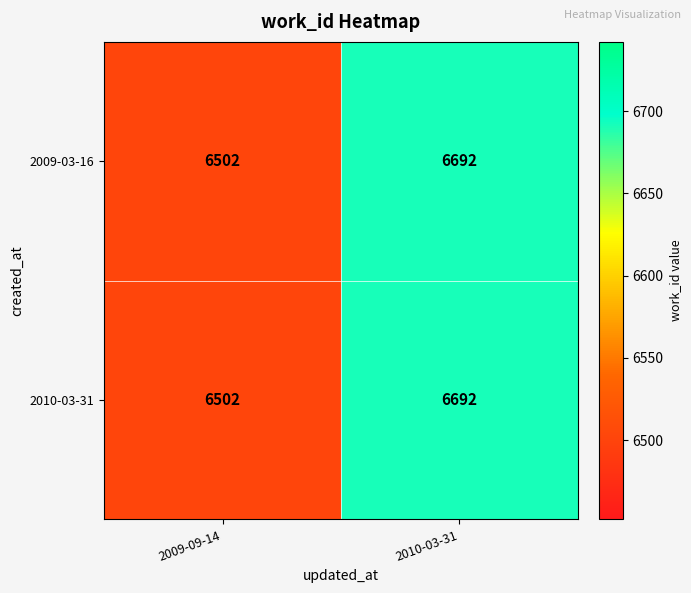

Reading left to right, list all the values displayed in this chart.

2009-03-16: 6502	6692
2010-03-31: 6502	6692